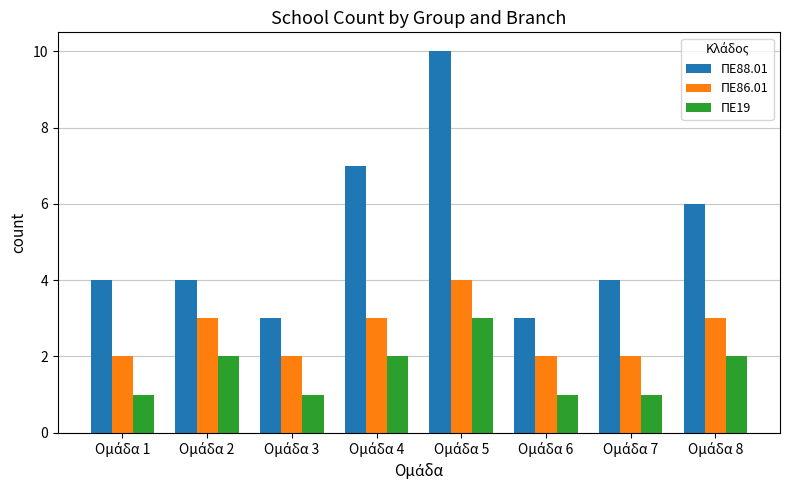

What is the sum of all ΠΕ19 values?

13